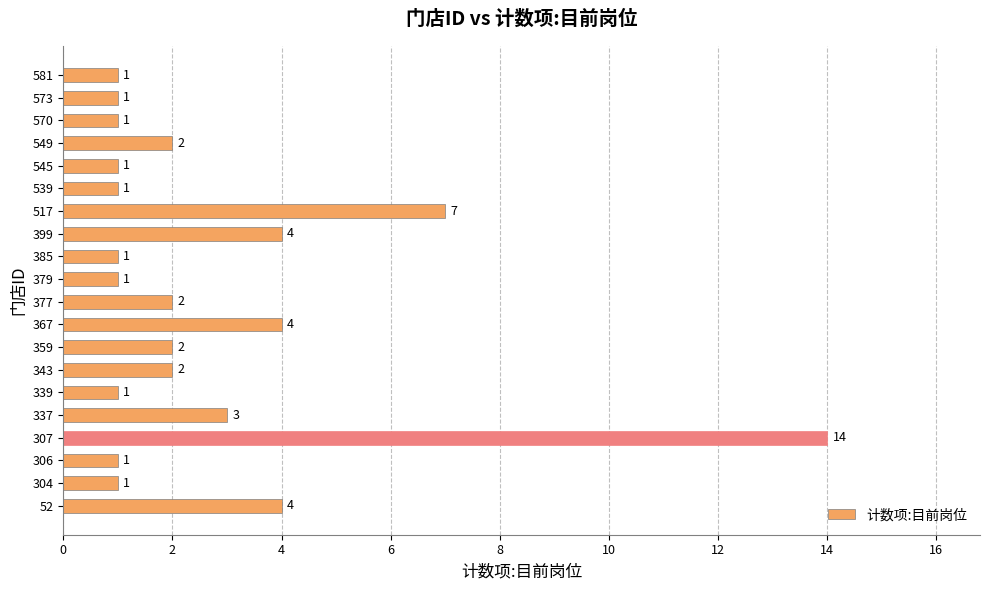

True or false: the data shows 0 at 573.

False